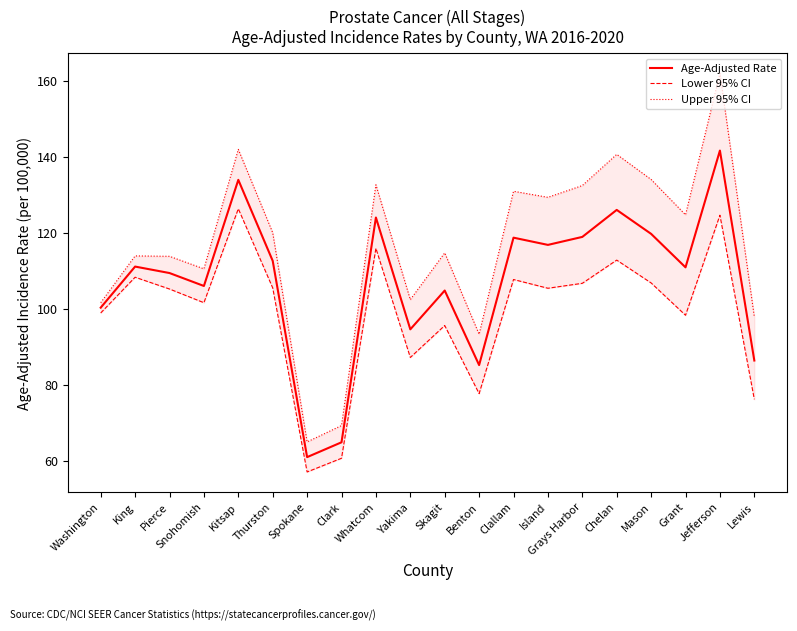

At how many categories does at least one series exceed 89?

18